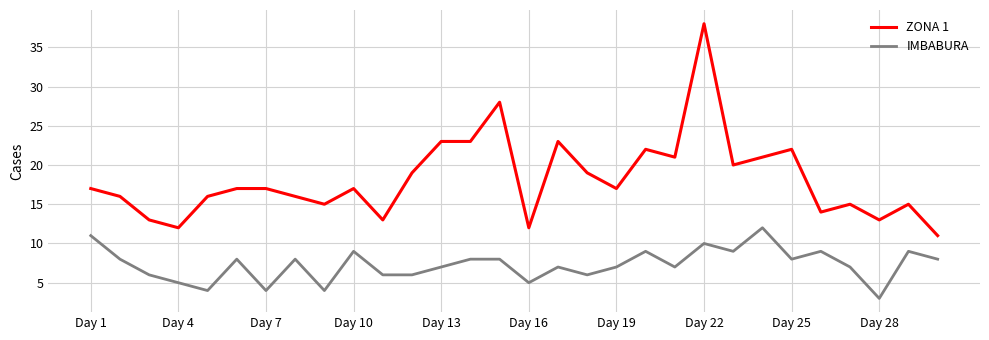

True or false: ZONA 1 and IMBABURA cross at least once.

False